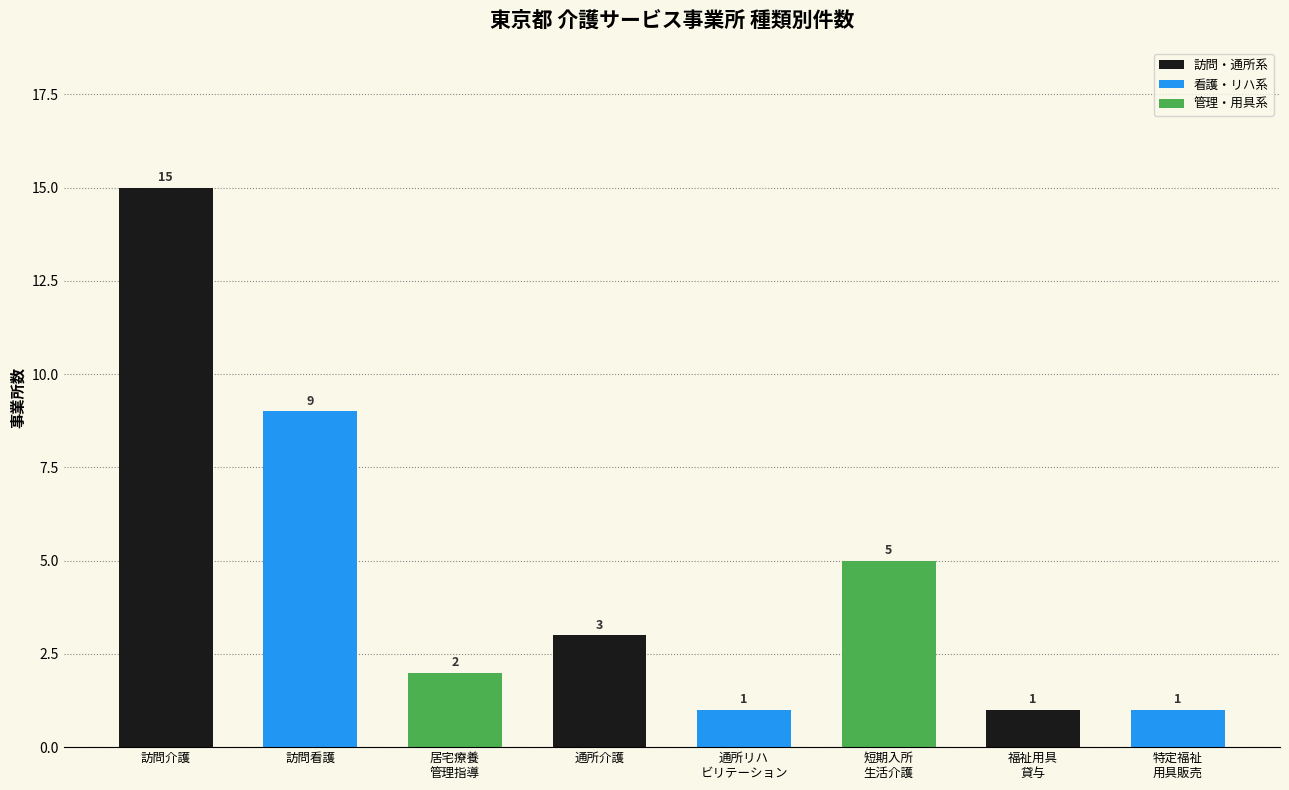

Reading left to right, transcribe all the data shown in this chart.

訪問介護=15	訪問看護=9	居宅療養
管理指導=2	通所介護=3	通所リハ
ビリテーション=1	短期入所
生活介護=5	福祉用具
貸与=1	特定福祉
用具販売=1